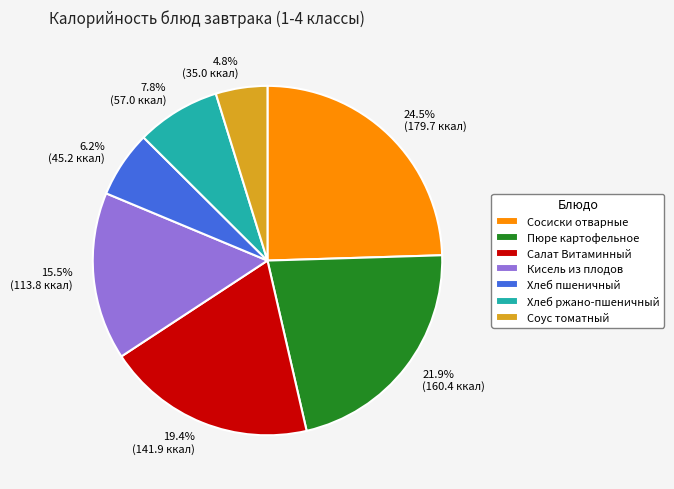

What portion of the pie excludes Хлеб ржано-пшеничный?

92.2%